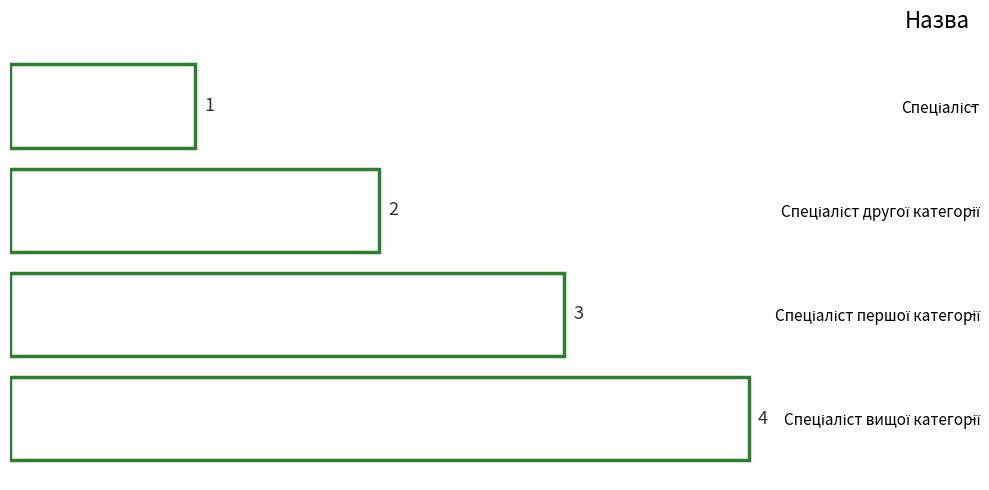

What is the maximum value shown in the chart?

4